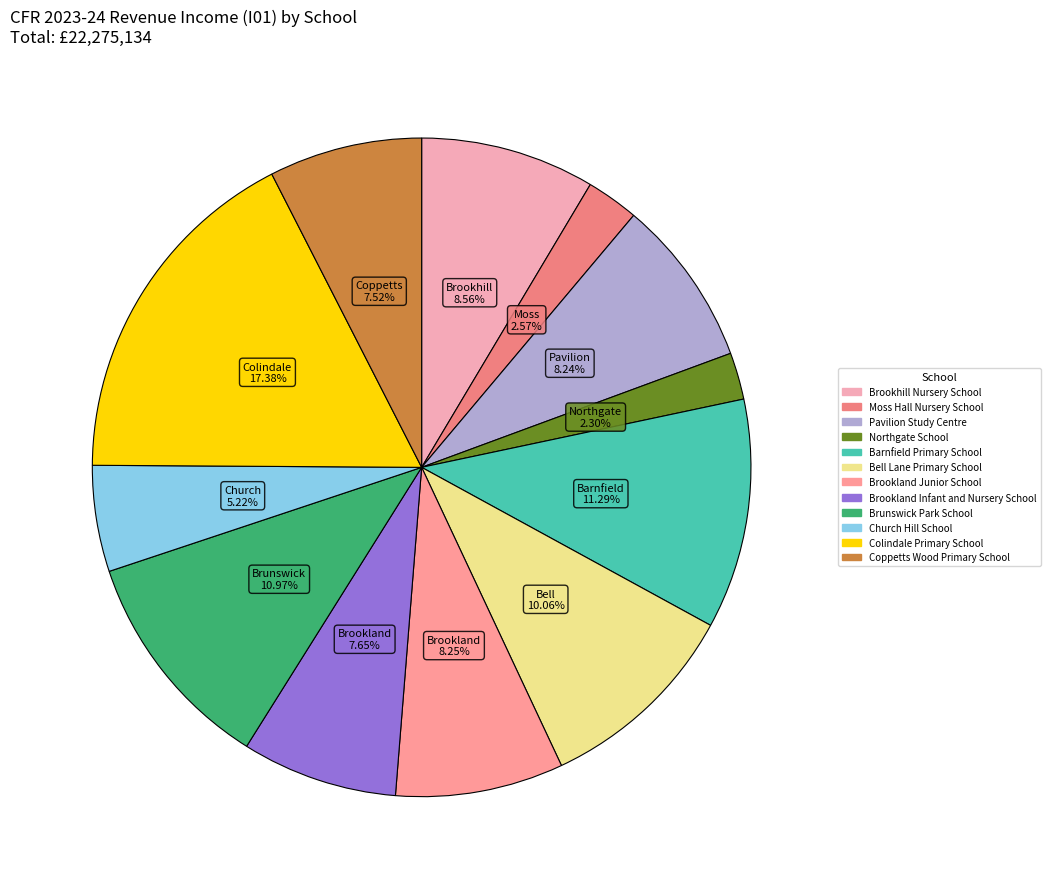

To the nearest percent, what percentage of the pie is Brookhill Nursery School?

9%